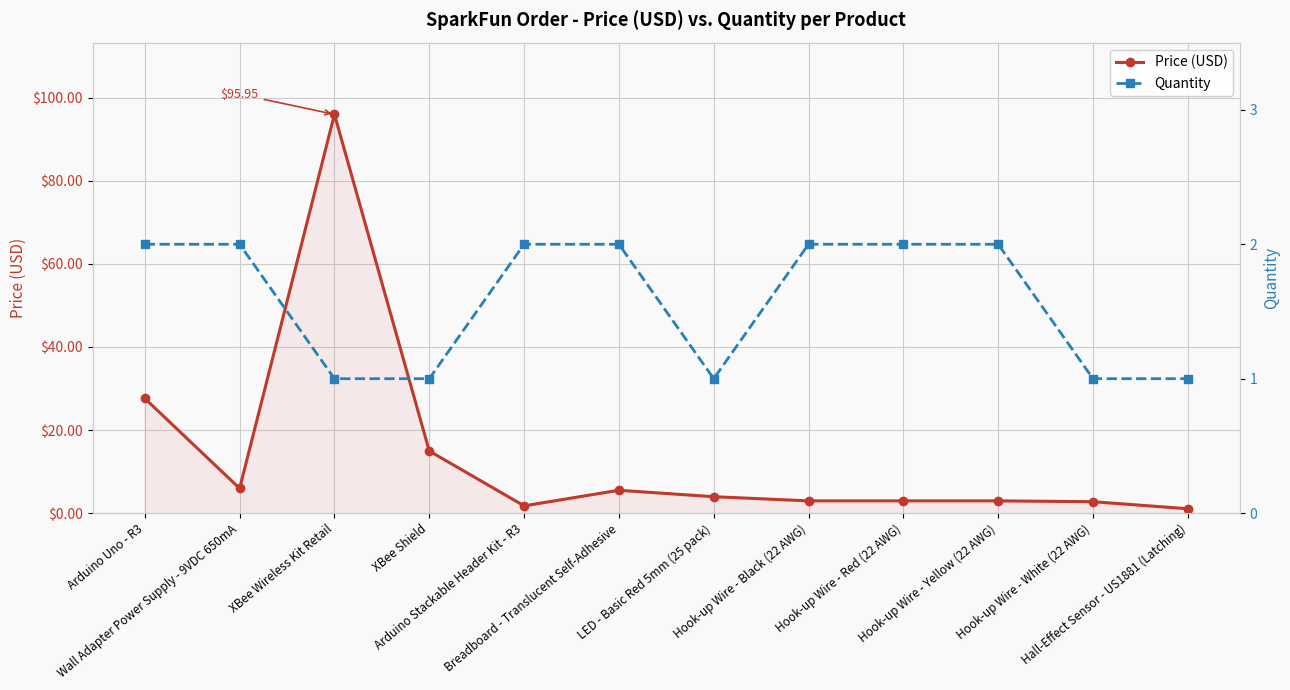

What is the label of the 9th point from the left?

Hook-up Wire - Red (22 AWG)